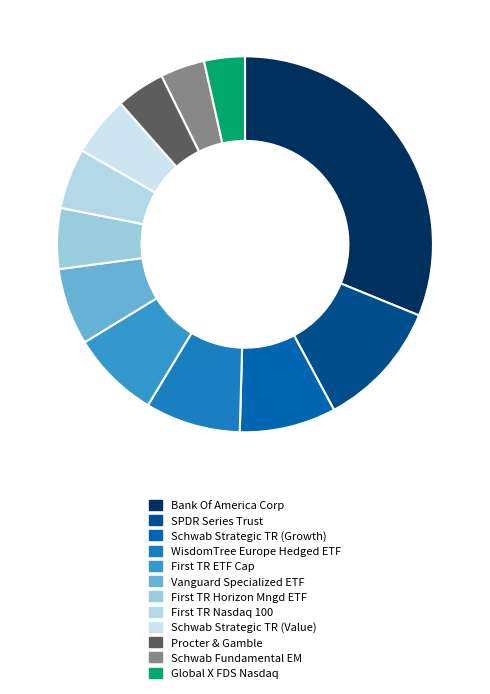

How many segments does this pie chart have?

12